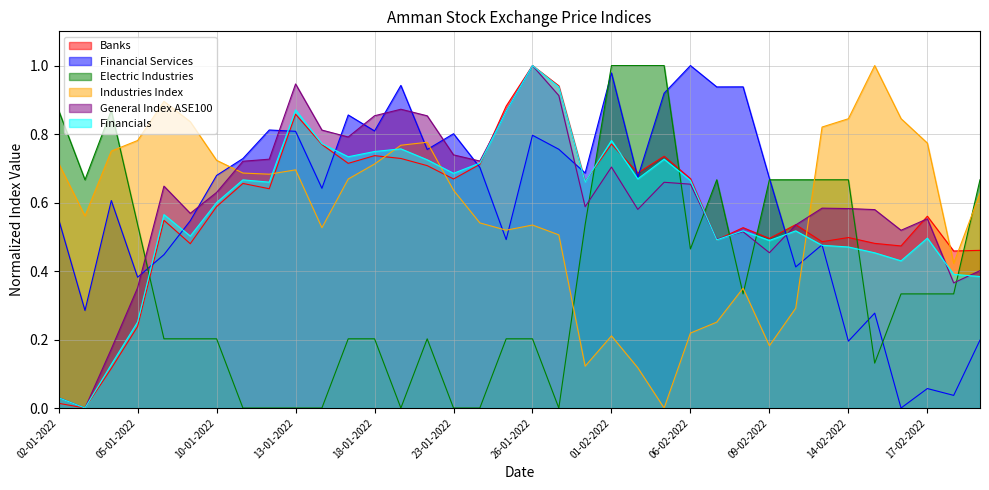

How many intersections are there between General Index ASE100 and Financial Services?

11